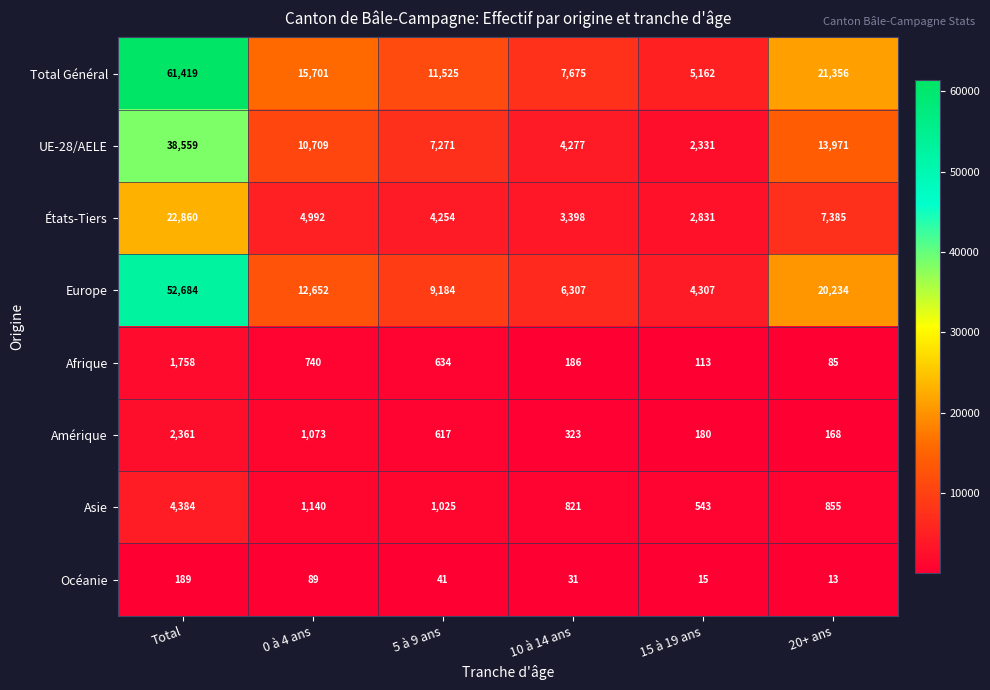

Which series has the largest total across all categories?

Total Général